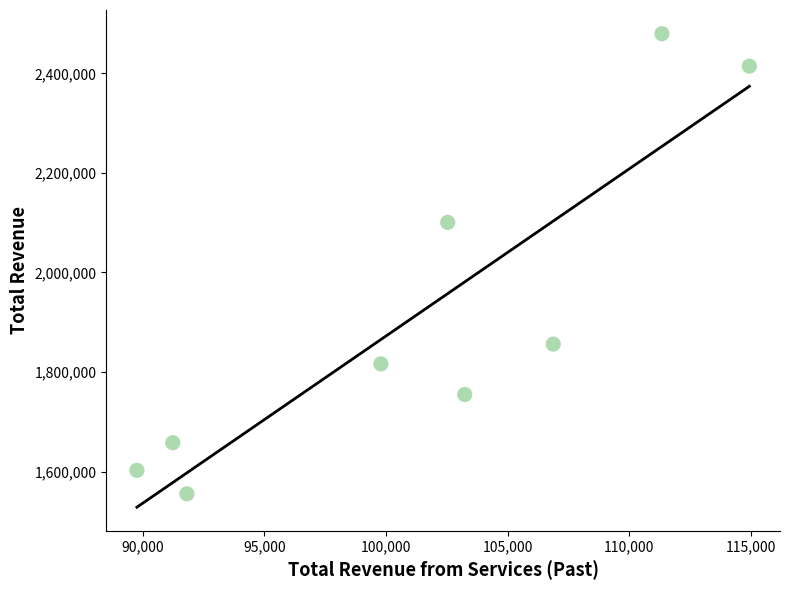

What Y value in the scatter plot is closest to 2017594?

2100752